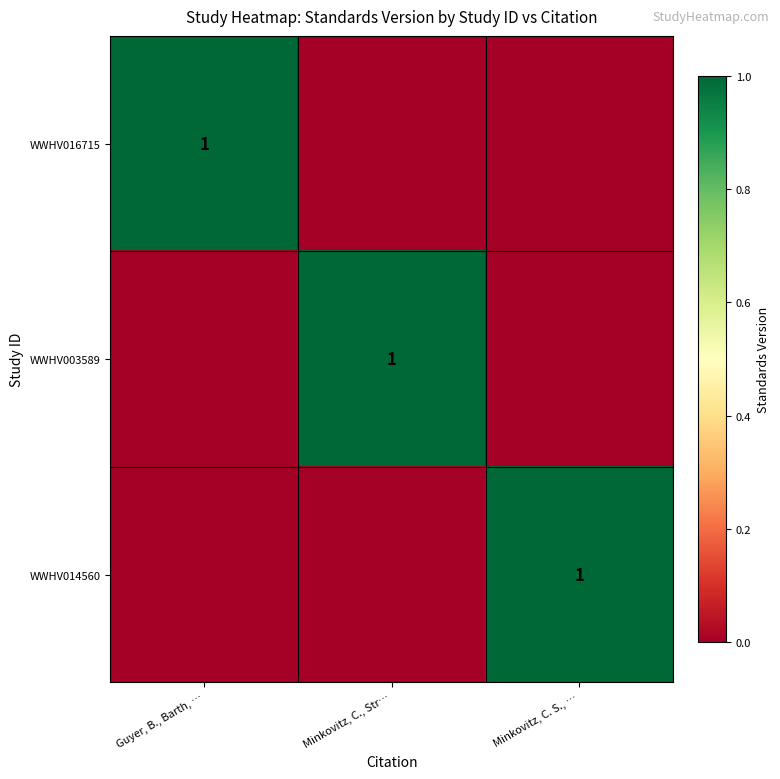

What is the spread (max minus min) of values at Minkovitz, C. S., …?

1